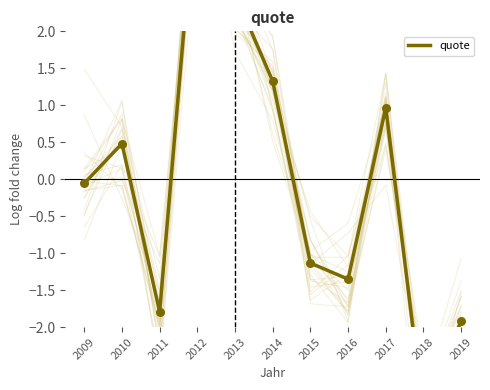

Which has a higher value, 2010 or 2012?

2012